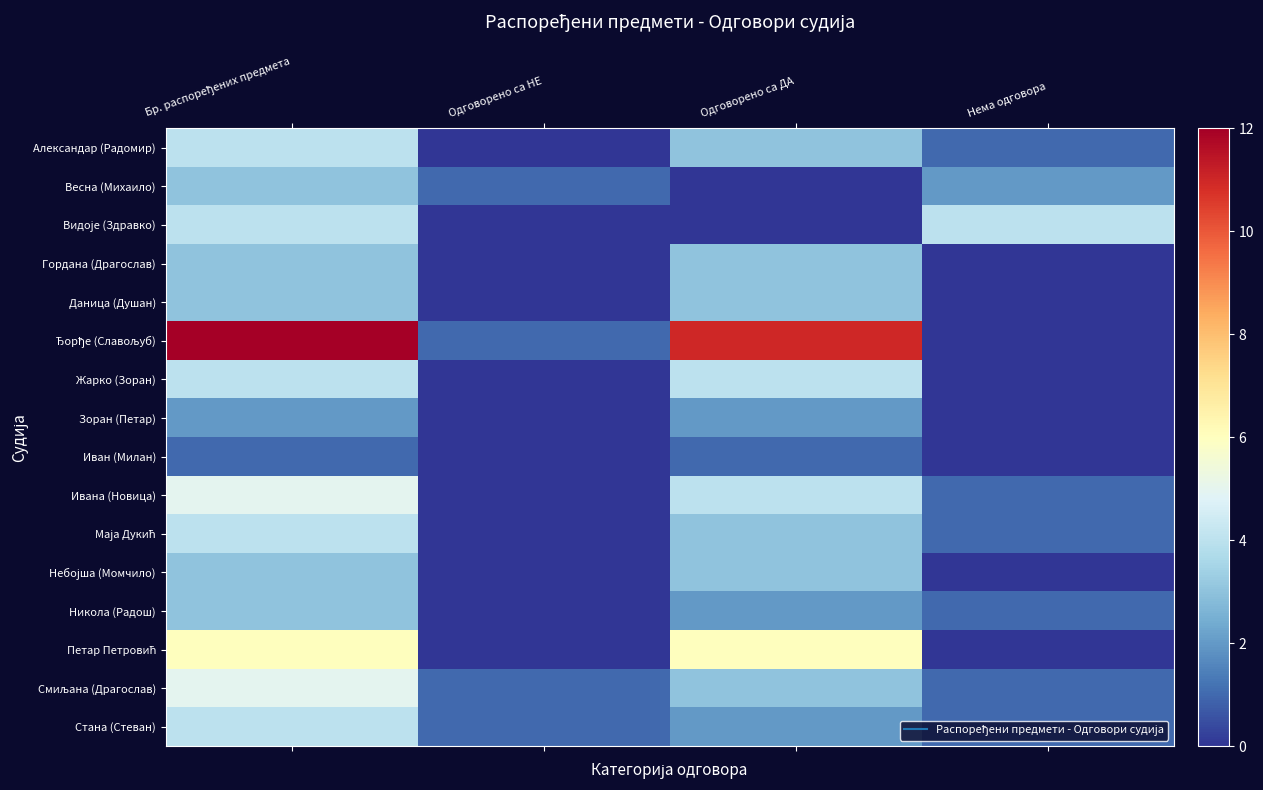

Which series has the widest spread of values?

Ђорђе (Славољуб)